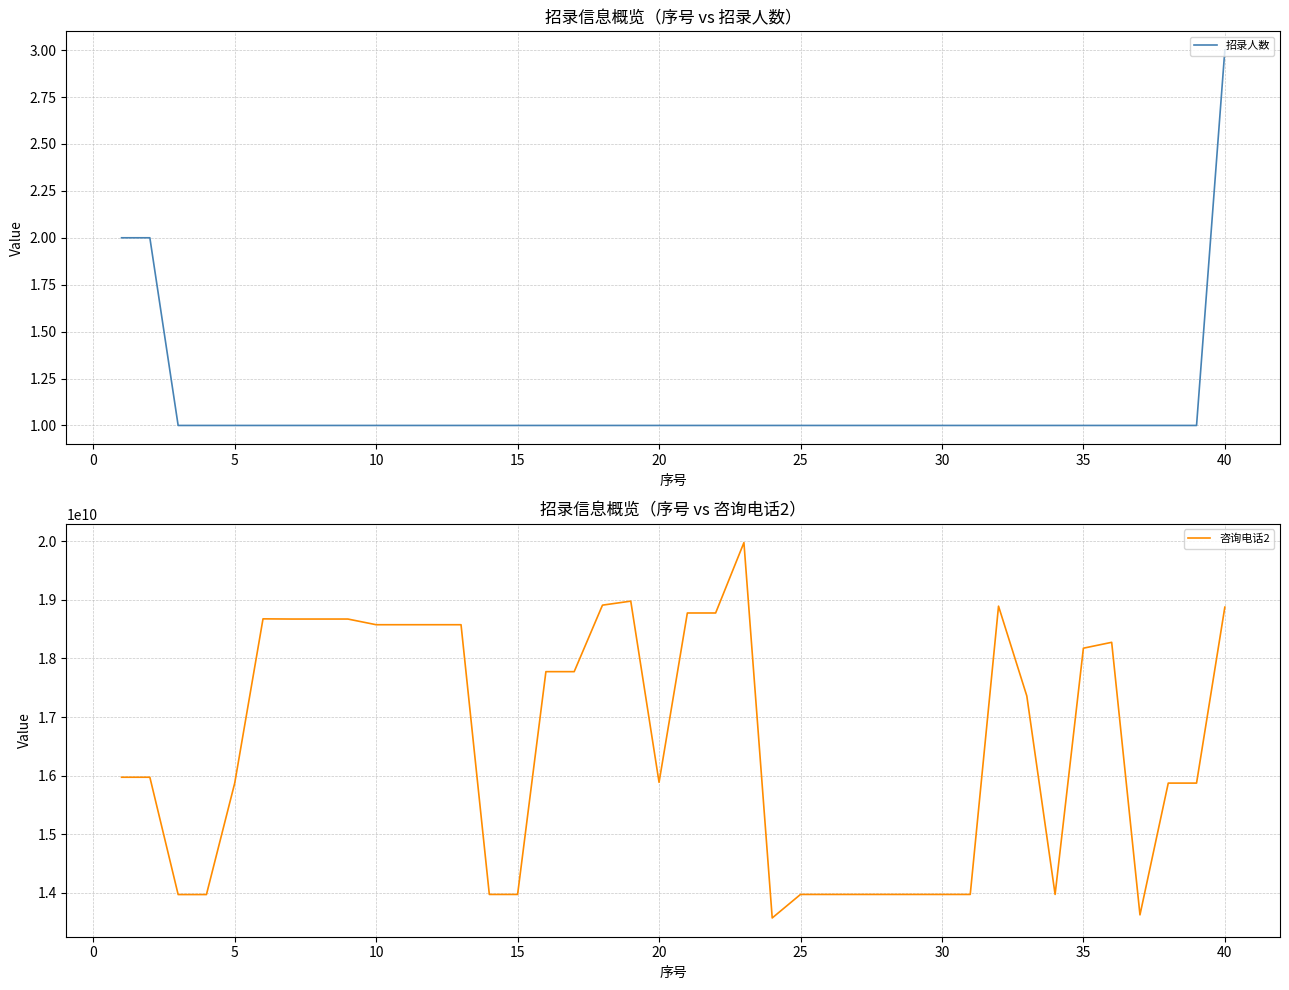

What is the maximum value shown in the chart?

19973581236